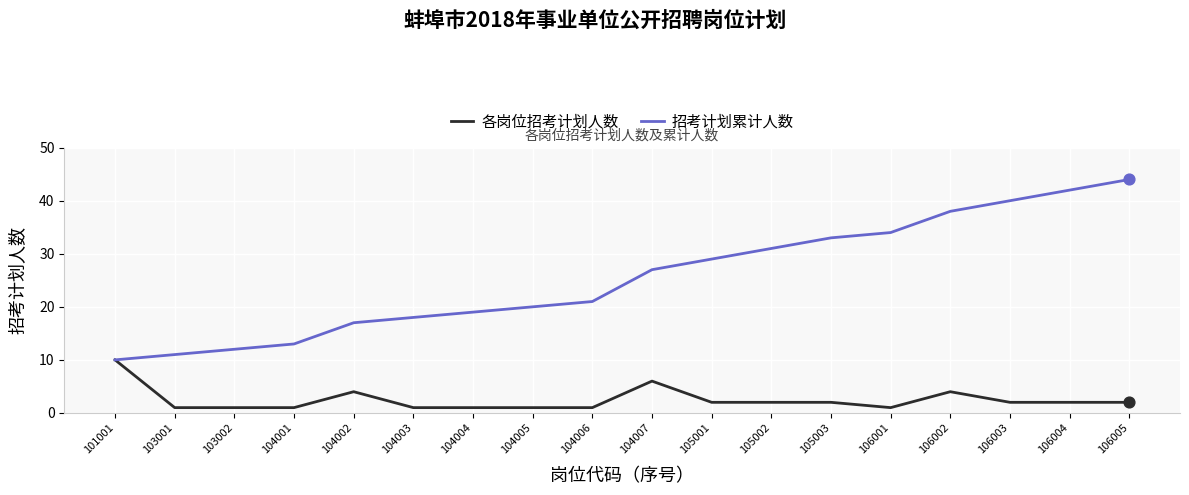

What are all the series names shown in the legend?

各岗位招考计划人数, 招考计划累计人数